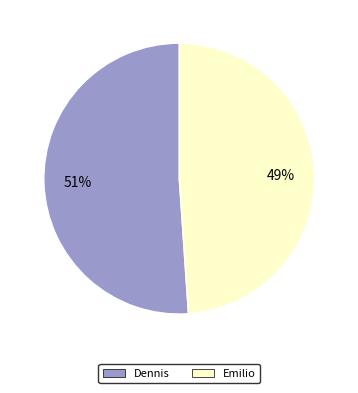

How many slices are in this pie chart?

2